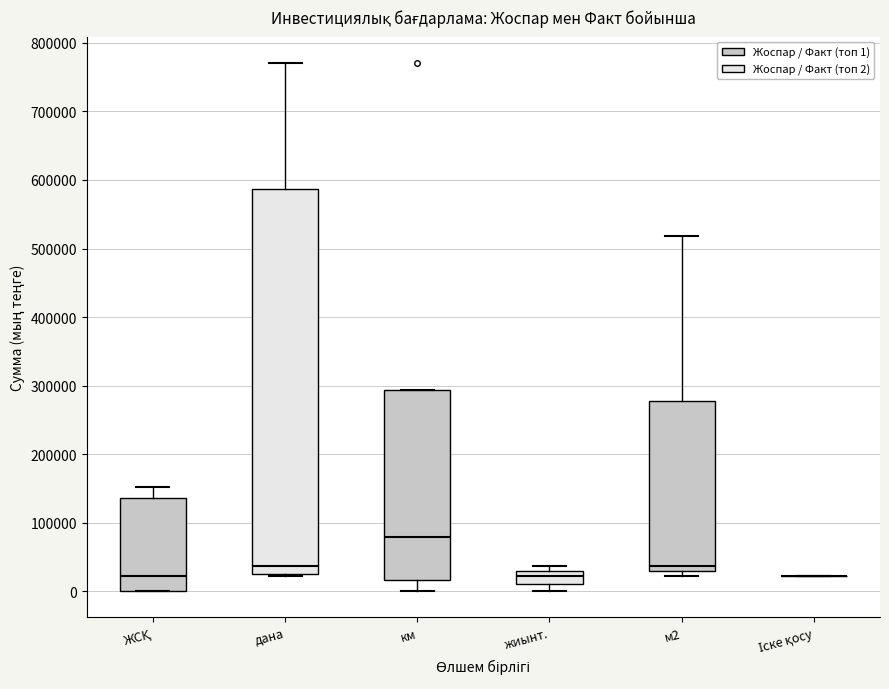

Reading left to right, transcribe this box plot: for each box, give where its median line is, the range the box spans, and where its two whiskers end, as read against the y-axis. The values are not printed on the chart, so give them approximately, as read against the axis.

ЖСҚ: median 20000, box 0 to 140000, whiskers 0 to 150000
дана: median 40000, box 30000 to 590000, whiskers 20000 to 770000
км: median 80000, box 20000 to 290000, whiskers 0 to 290000
жиынт.: median 20000, box 10000 to 30000, whiskers 0 to 40000
м2: median 40000, box 30000 to 280000, whiskers 20000 to 520000
Іске қосу: box collapsed to a line at 20000, whiskers 20000 to 20000